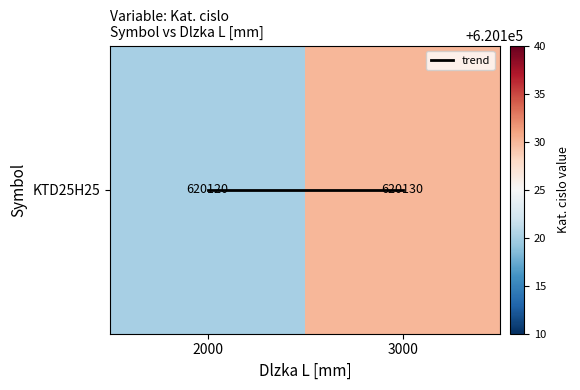

What is the sum of the KTD25H25 values at 2000 and 3000?

1240250